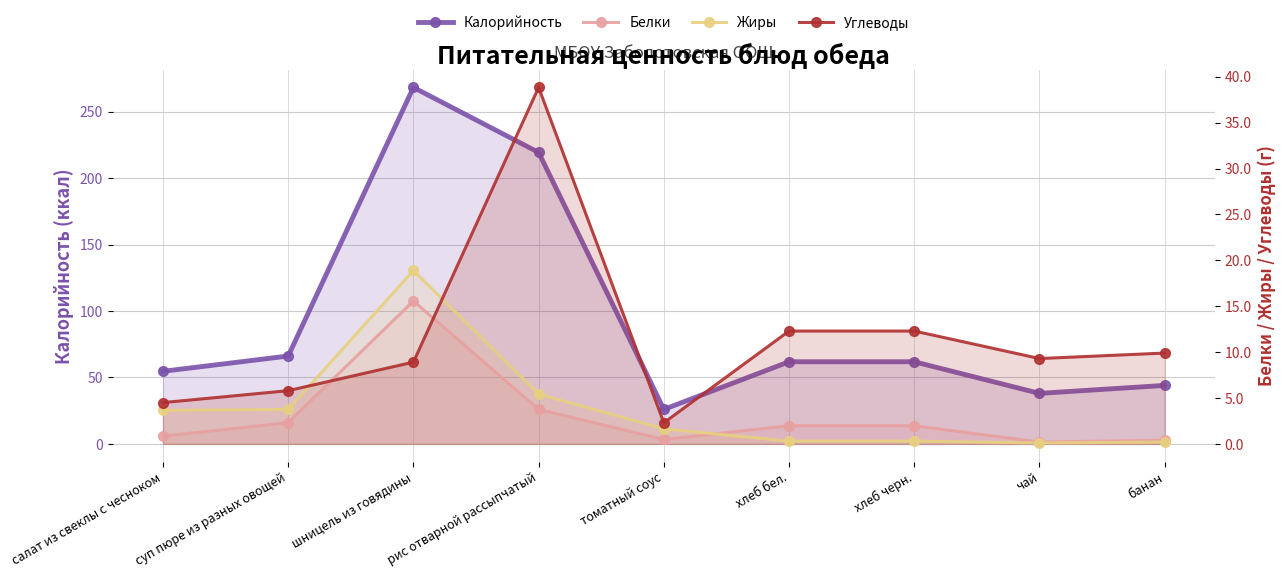

At which category does Калорийность reach its first local valley?

томатный соус